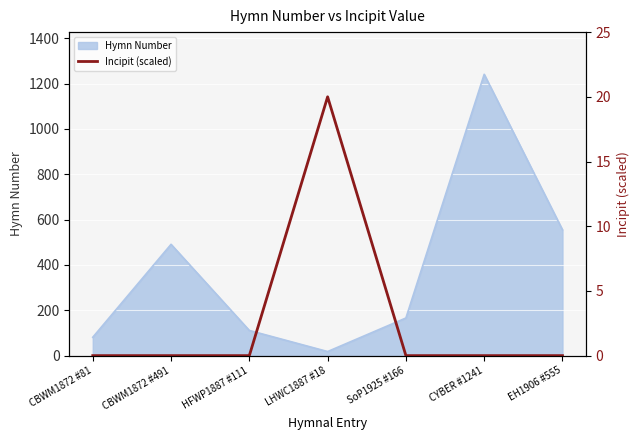

True or false: the data shows 14 at EH1906 #555.

False